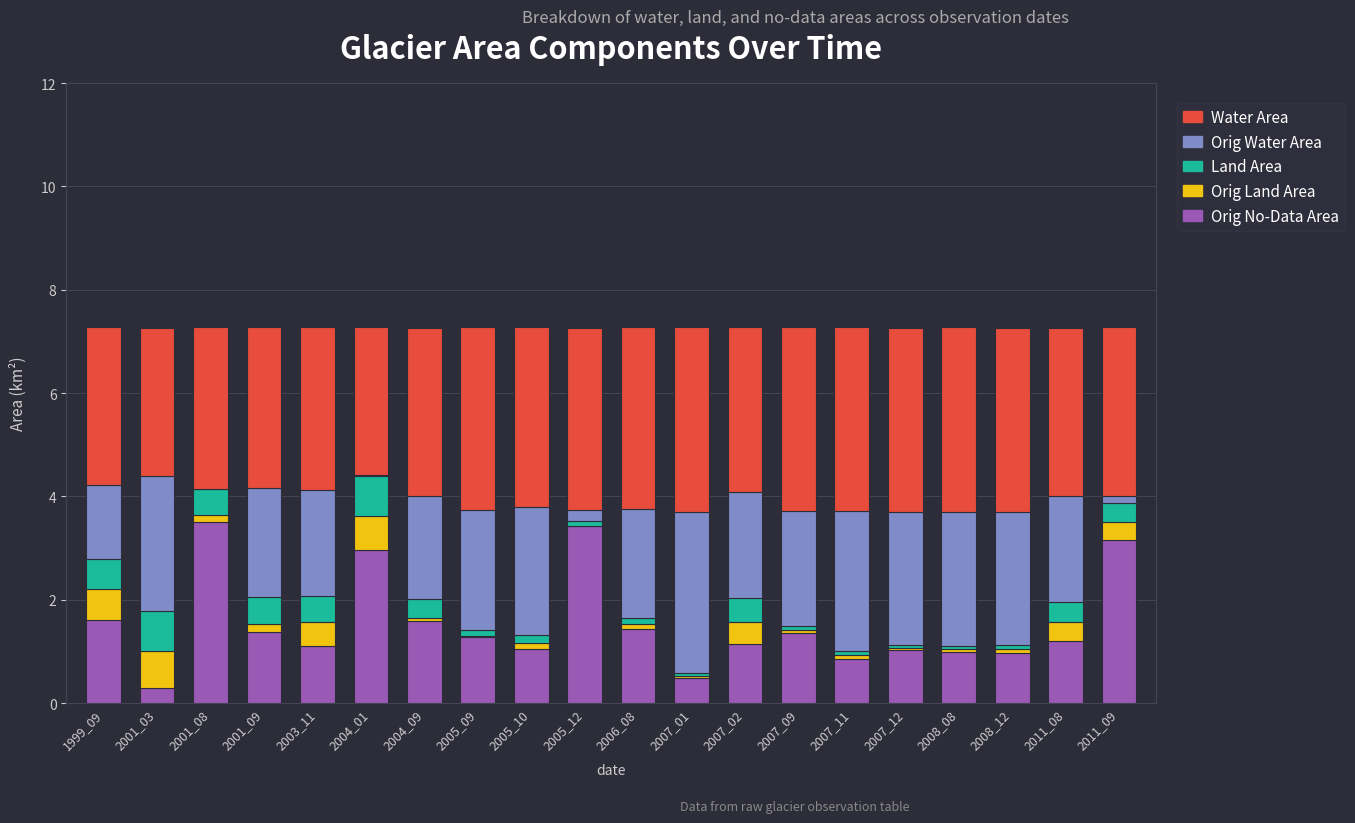

What is the sum of all Orig No-Data Area values?

30.8